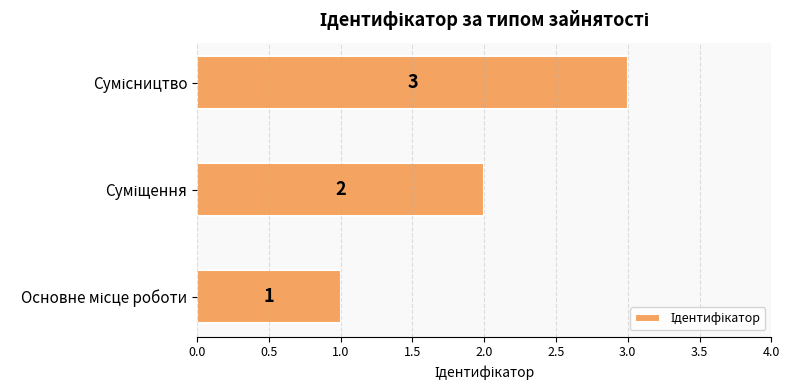

What is the smallest value displayed?

1